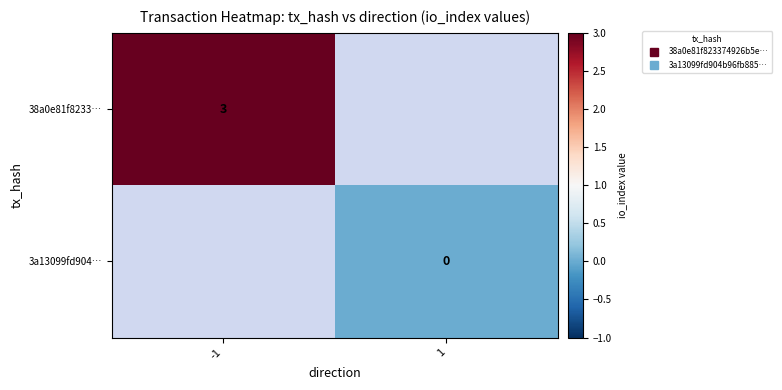

Which category has the highest value across all series?

-1